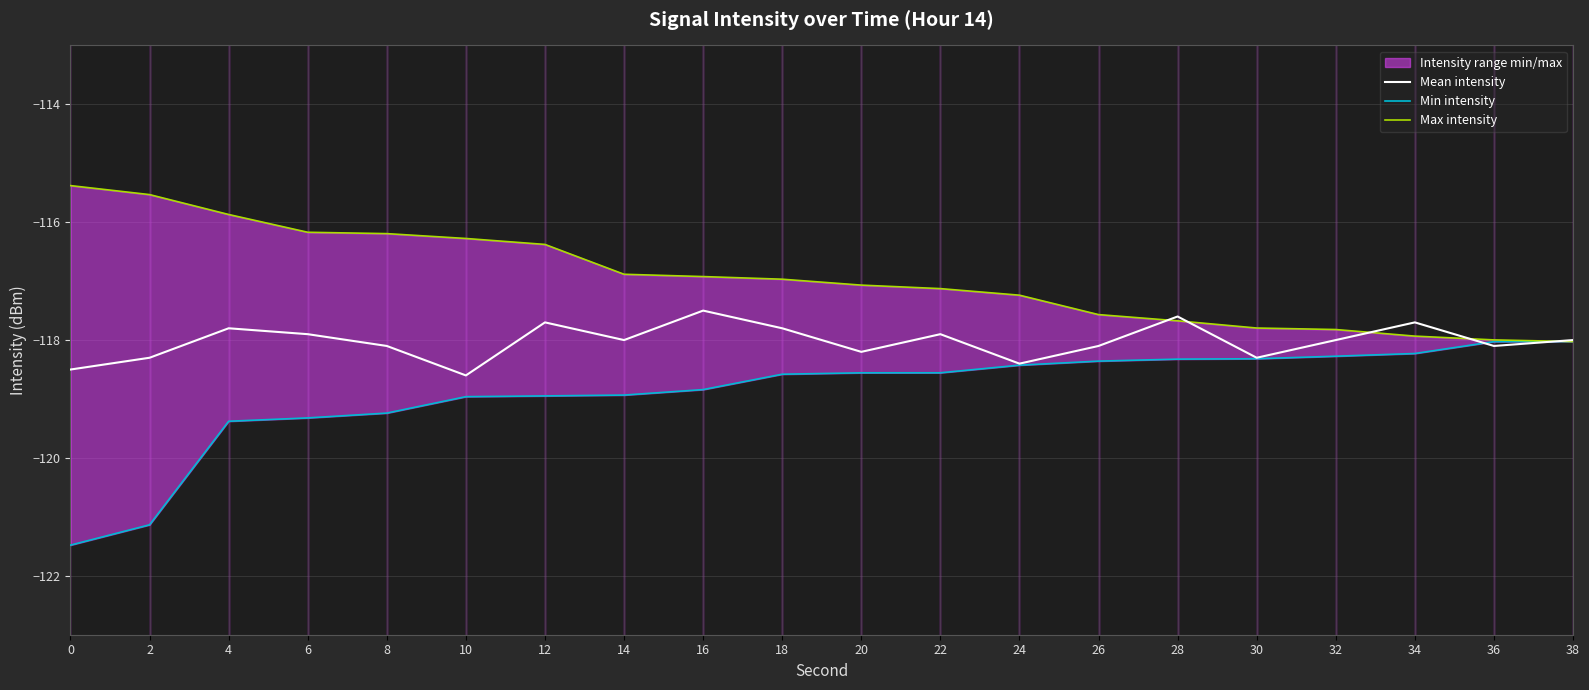

Which series has the largest range (max minus min)?

Min intensity